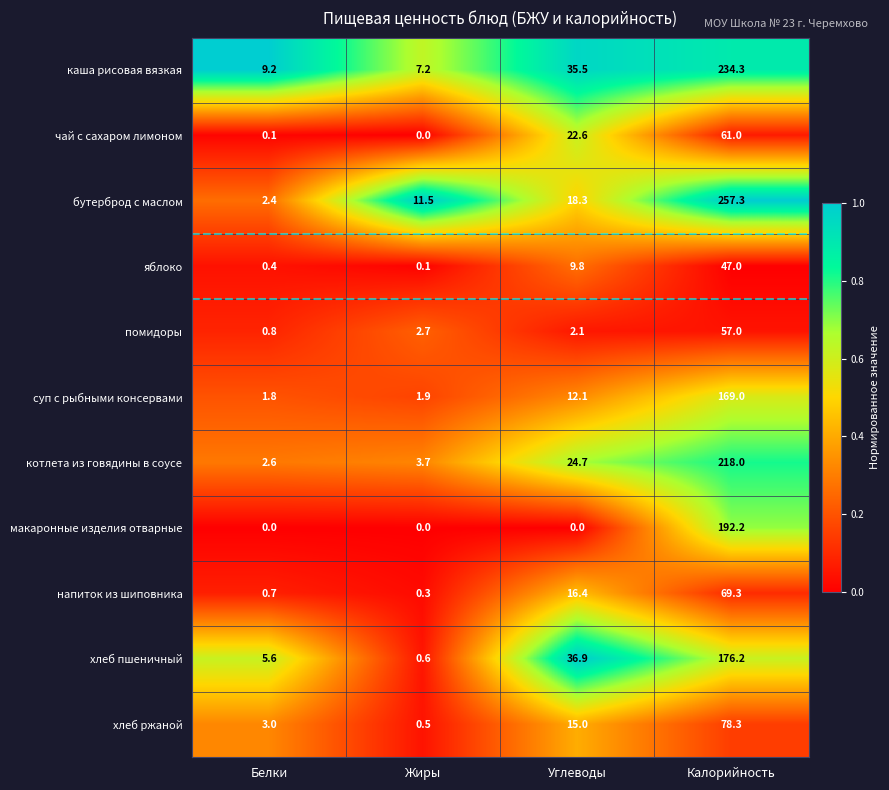

Between Белки and Жиры, which series saw the biggest shift?

бутерброд с маслом